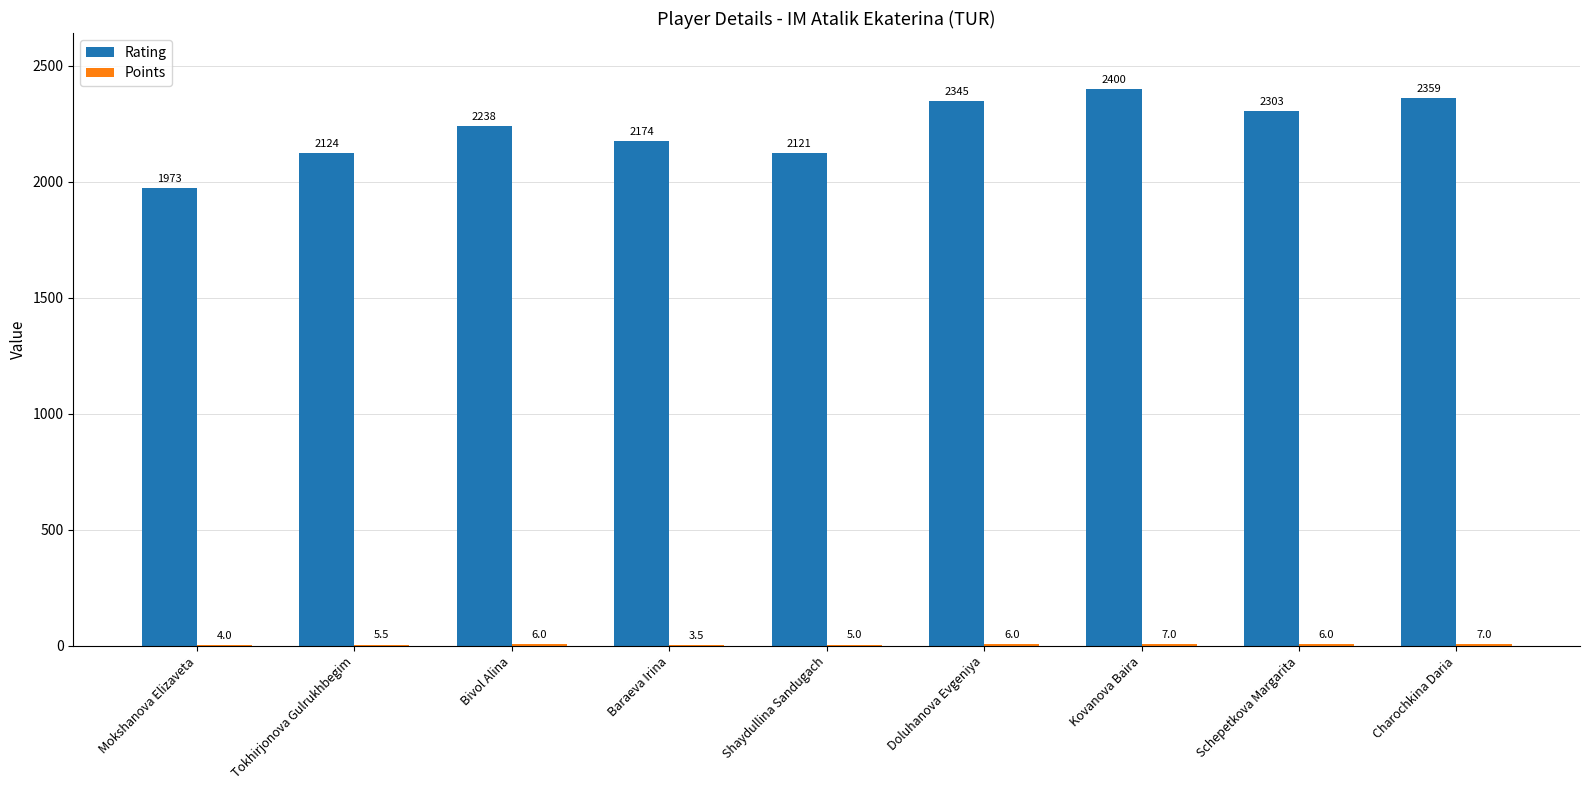

Which series has the largest range (max minus min)?

Rating